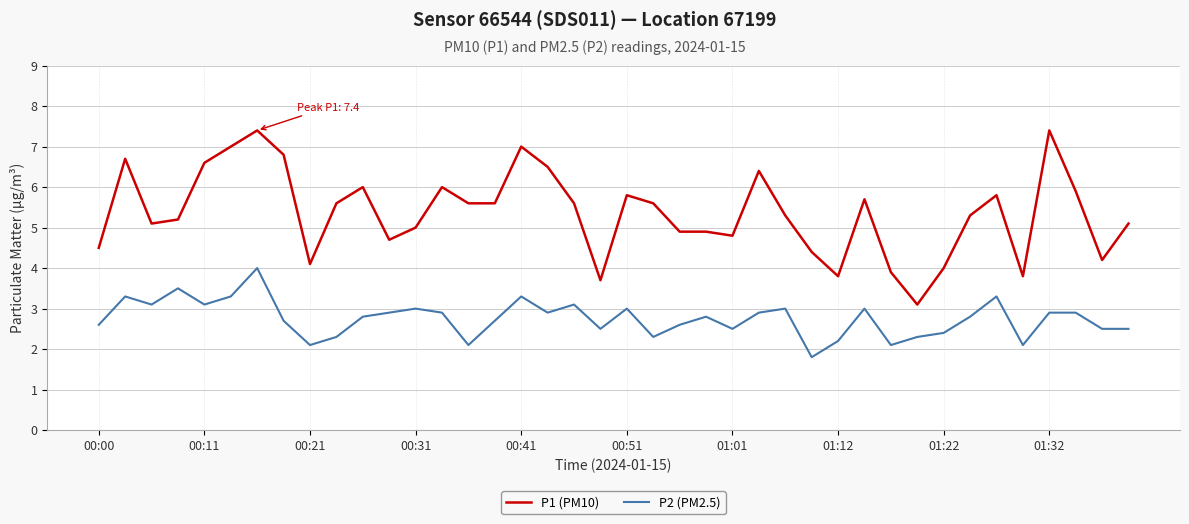

What is the average value of the P2 (PM2.5) series?

2.8